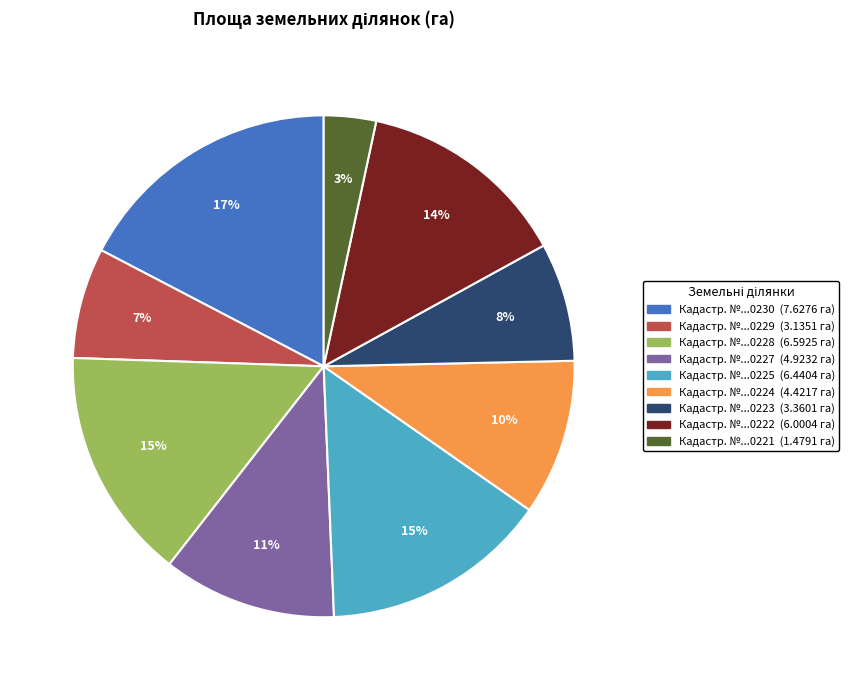

To the nearest percent, what is the average slice percentage?

11%